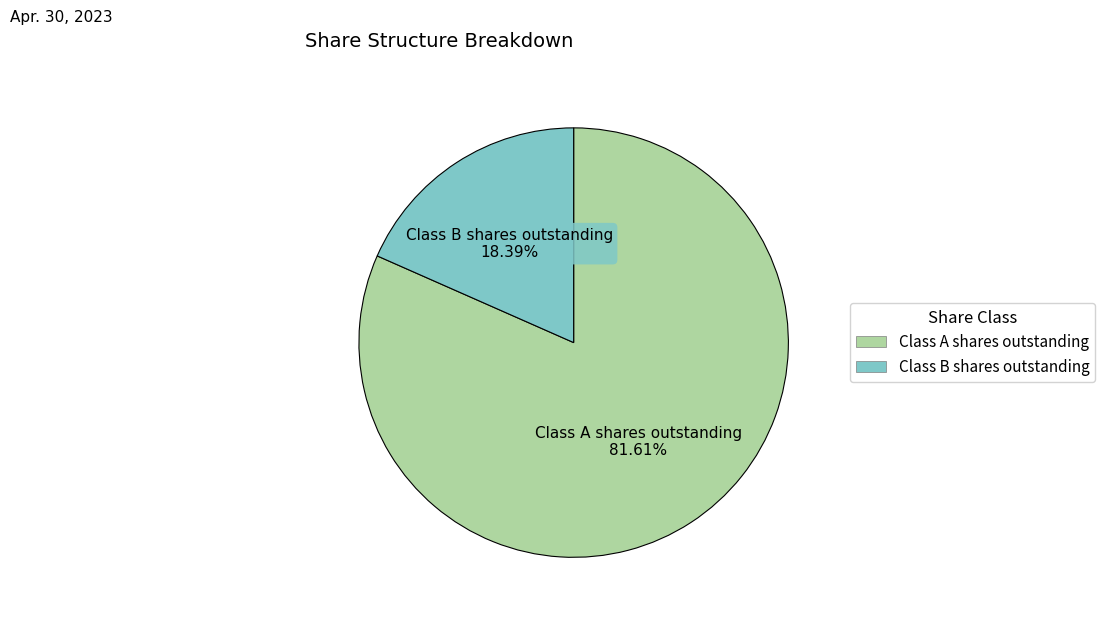

Rank the categories by value from lowest to highest.

Class B shares outstanding, Class A shares outstanding